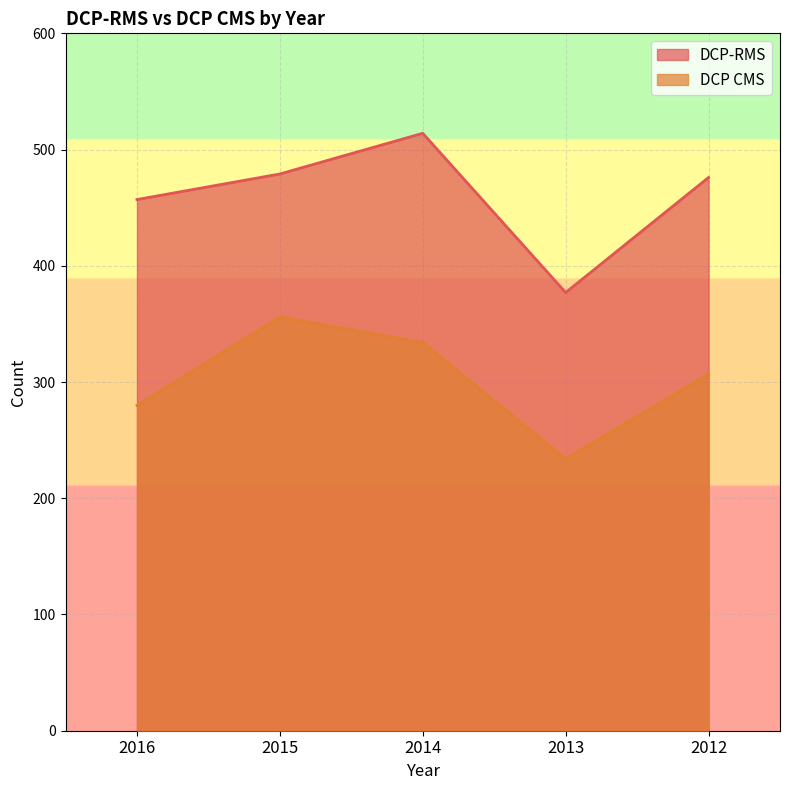

At how many categories does at least one series exceed 340?

5